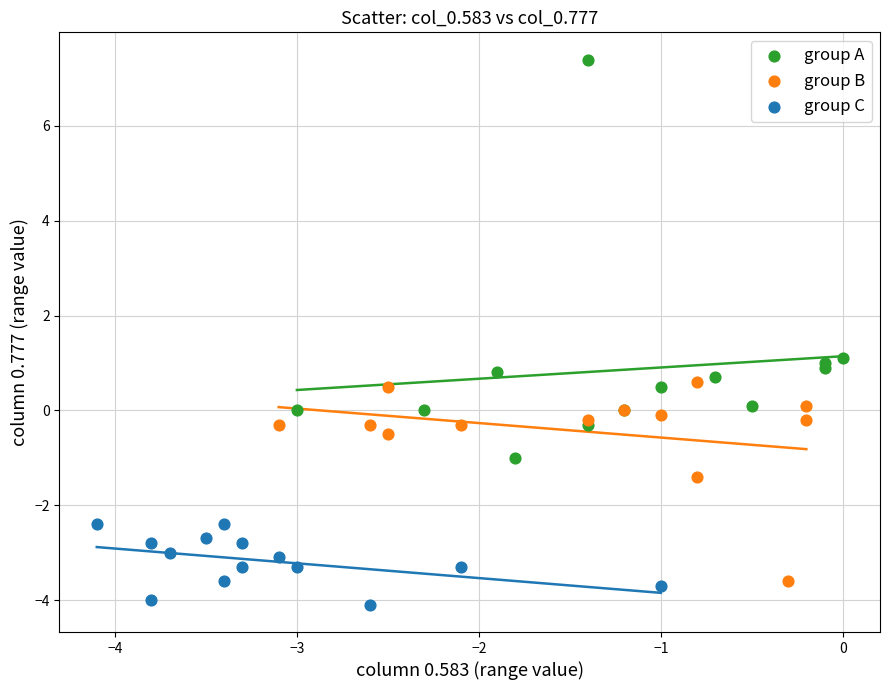

Which series contains the highest Y value?

group A